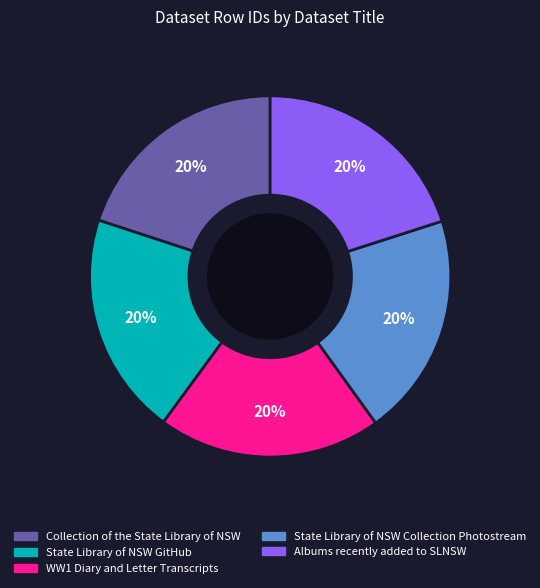

Combined, do WW1 Diary and Letter Transcripts and Collection of the State Library of NSW account for over 50%?

No